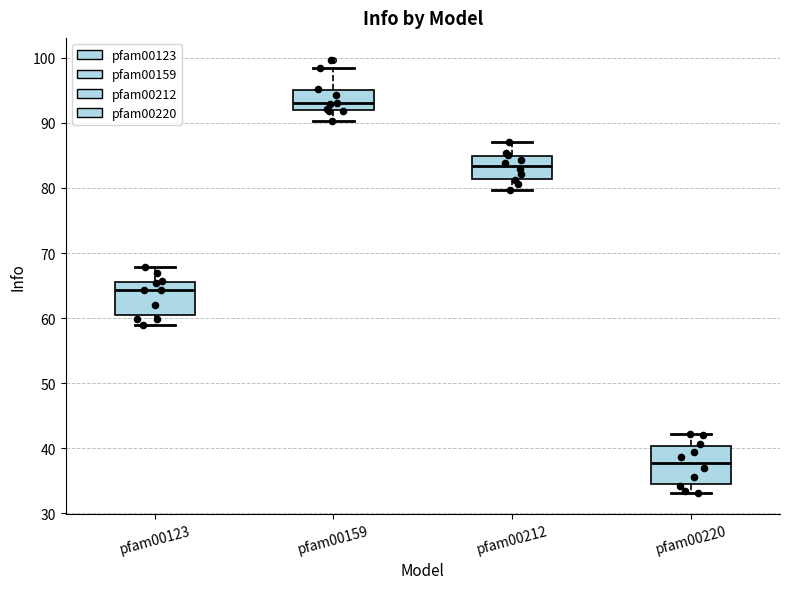

Reading left to right, read every box against the y-axis: the position of its median line, the range the box covers, and the ends of its whiskers. The values are not printed on the chart, so give them approximately, as read against the axis.

pfam00123: median 64, box 60 to 66, whiskers 59 to 68
pfam00159: median 93, box 92 to 95, whiskers 90 to 98
pfam00212: median 83, box 81 to 85, whiskers 80 to 87
pfam00220: median 38, box 35 to 40, whiskers 33 to 42